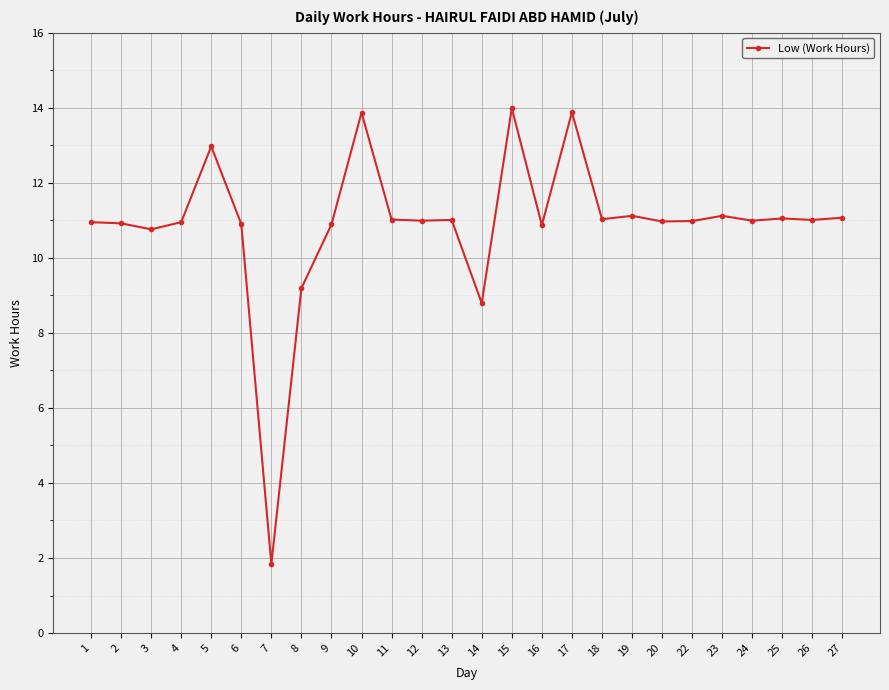

What is the ratio of the value at 24 to the value at 8?

1.2